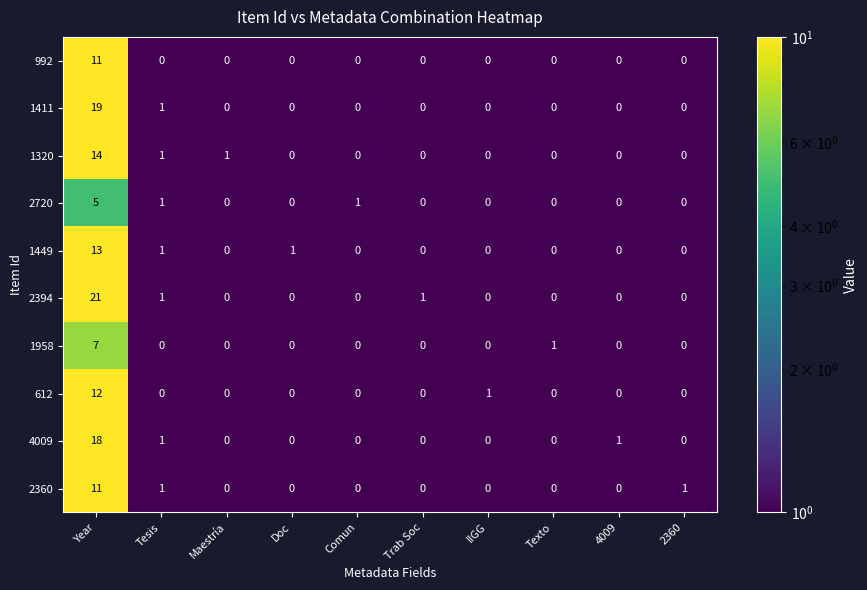

At which label is 1958 closest to 3?

Texto